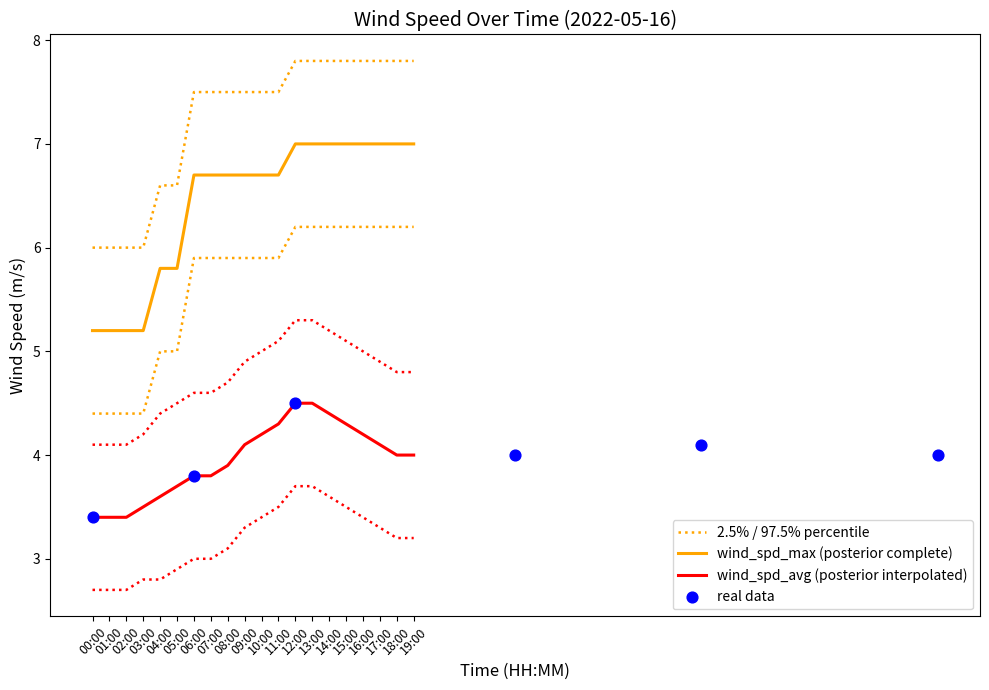

Is the value of wind_spd_max_upper at 07:00 greater than the value of wind_spd_max at 05:00?

No